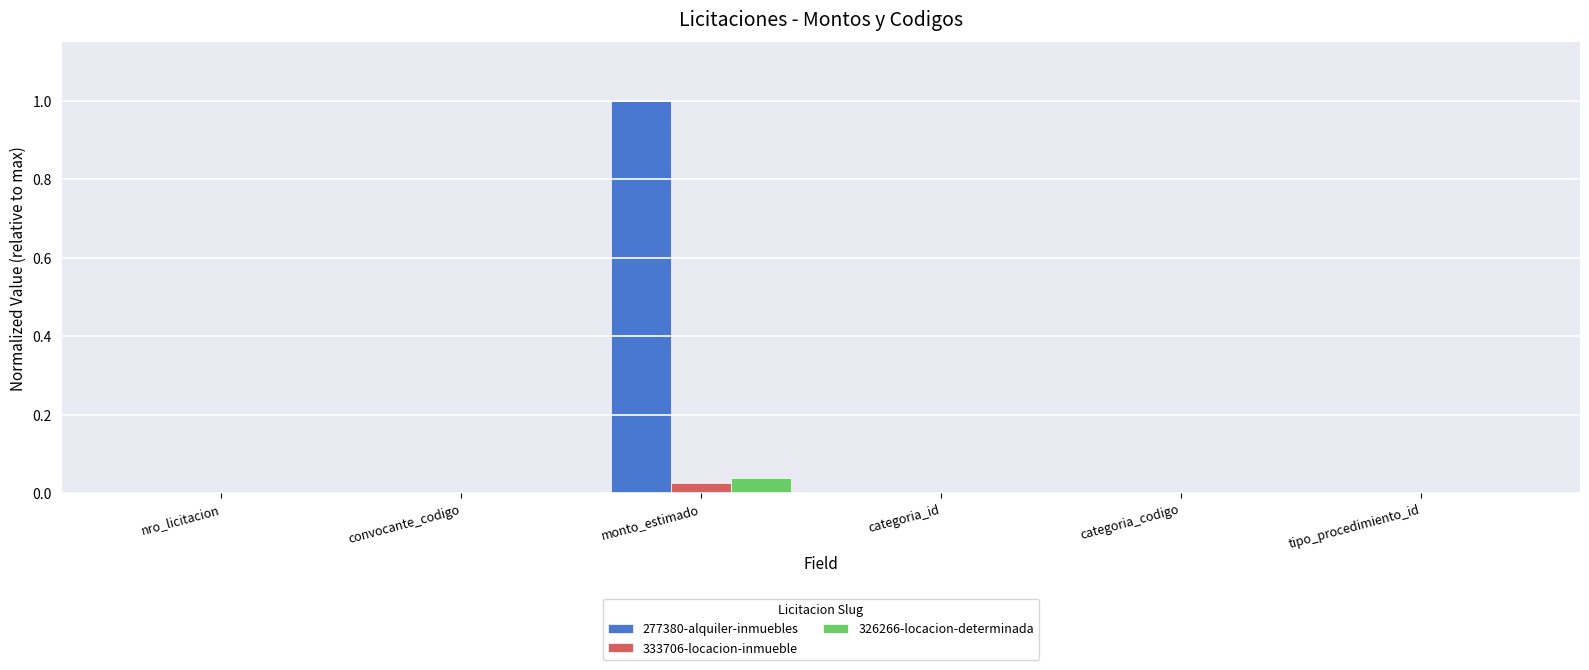

The 326266-locacion-determinada series shows 0.0 at monto_estimado. True or false?

True